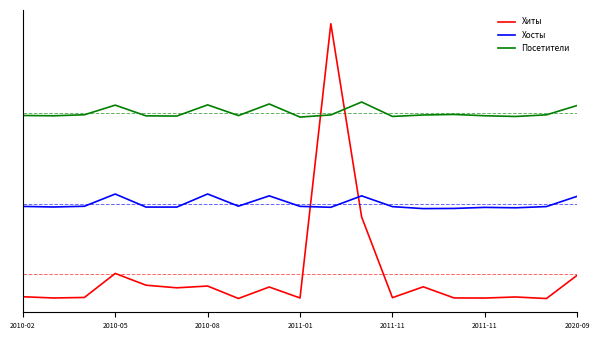

In Посетители, how many points are lower than both neighbors (excluding endpoints)?

6